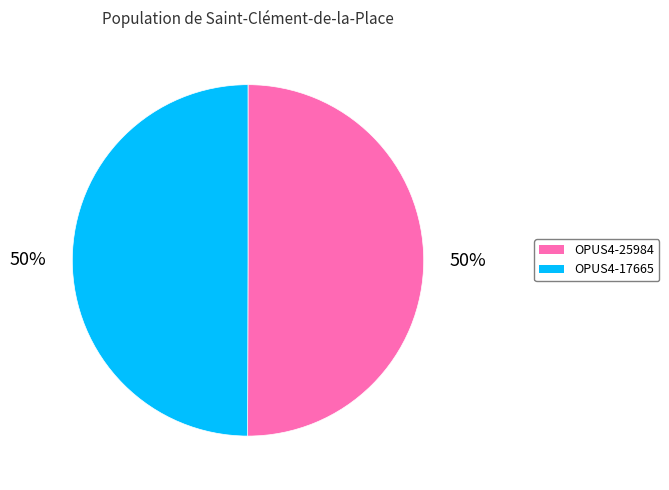

How many slices are in this pie chart?

2